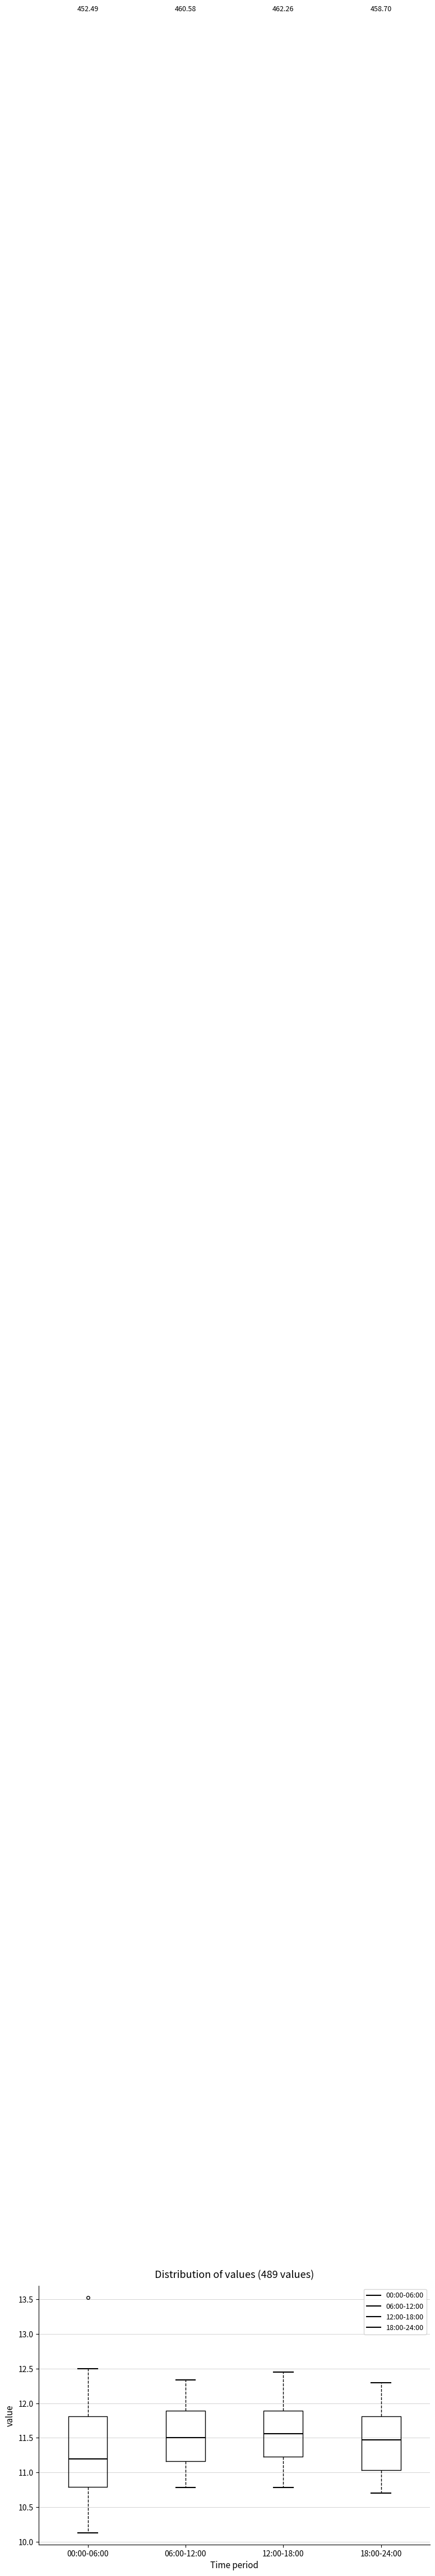

Reading left to right, read every box against the y-axis: the position of its median line, the range the box covers, and the ends of its whiskers. The values are not printed on the chart, so give them approximately, as read against the axis.

00:00-06:00: median 11.20, box 10.80 to 11.80, whiskers 10.15 to 12.50
06:00-12:00: median 11.50, box 11.15 to 11.90, whiskers 10.80 to 12.35
12:00-18:00: median 11.55, box 11.25 to 11.90, whiskers 10.80 to 12.45
18:00-24:00: median 11.50, box 11.05 to 11.80, whiskers 10.70 to 12.30